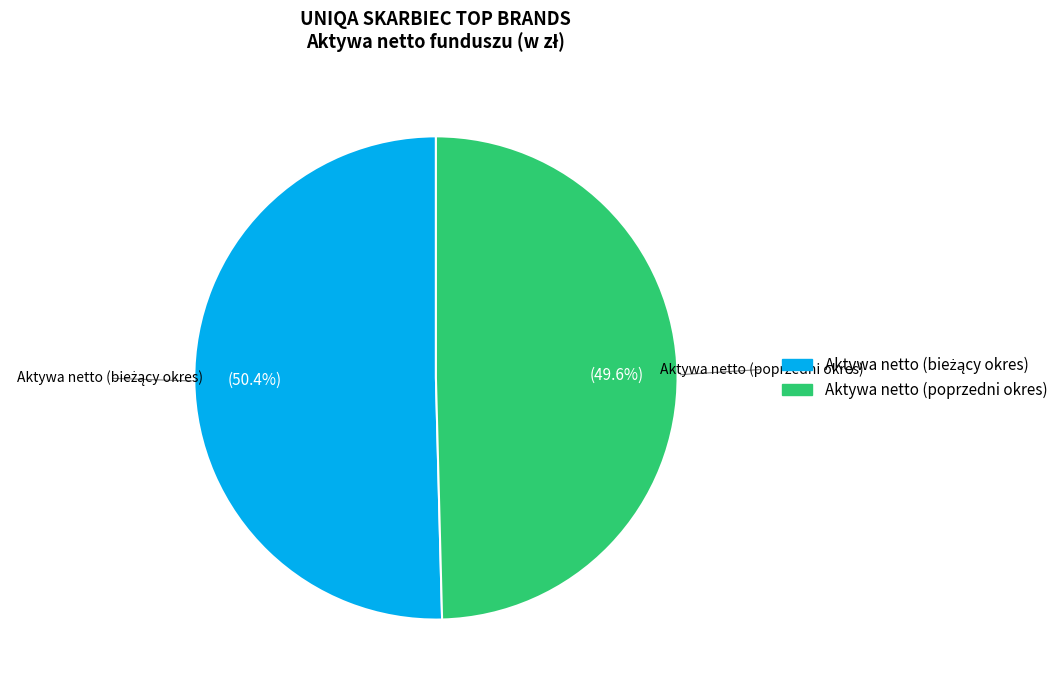

Count the number of slices in the pie.

2